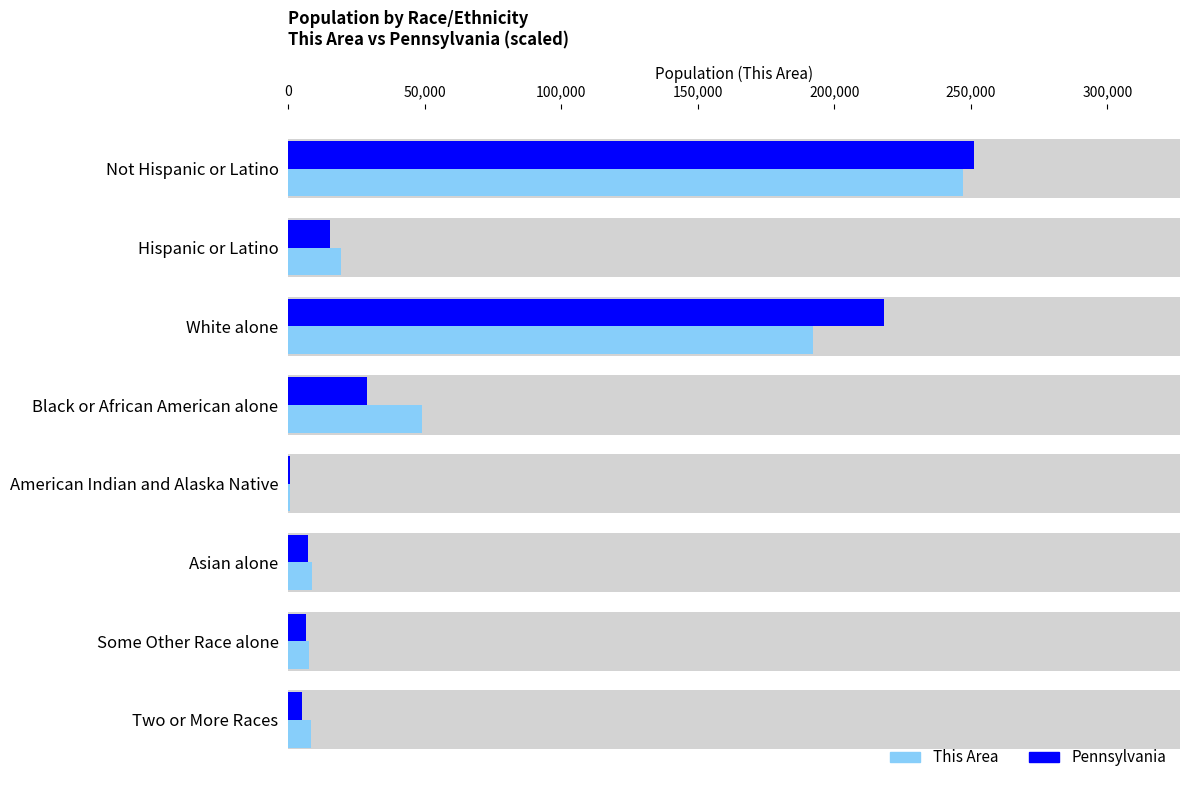

Reading left to right, transcribe all the data shown in this chart.

This Area: 247093.0	19160.0	192061.0	49038.0	591.0	8631.0	7385.0	8468.0
Pennsylvania: 251210.0	15087.2	218161.2	28882.4	562.7	7318.4	6309.9	4986.1